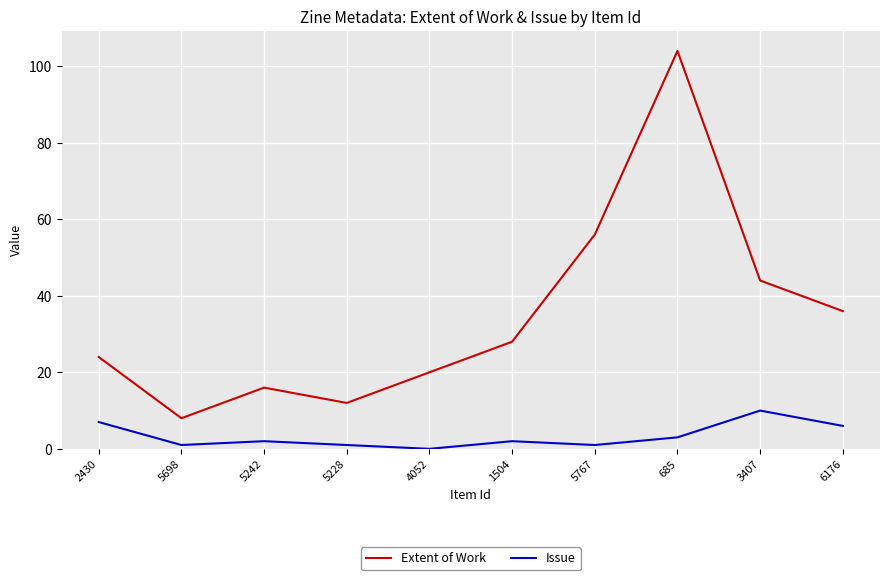

What is the sum of the Extent of Work values at 5698 and 1504?

36